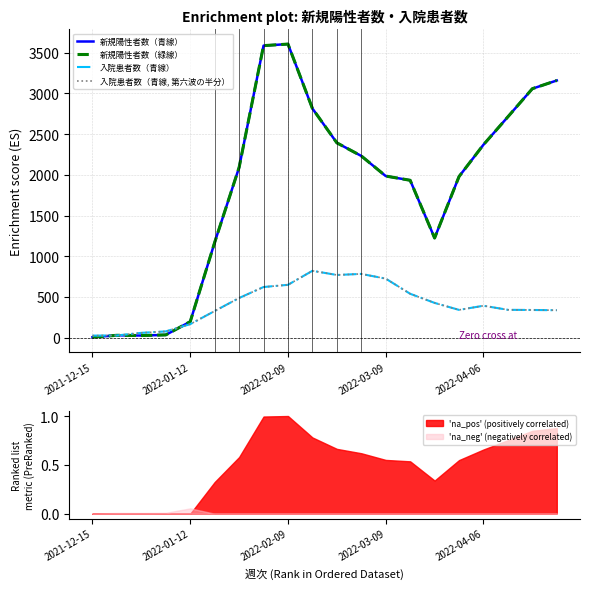

At which label does 'na_neg' (negatively correlated) reach its peak?

2022-01-12